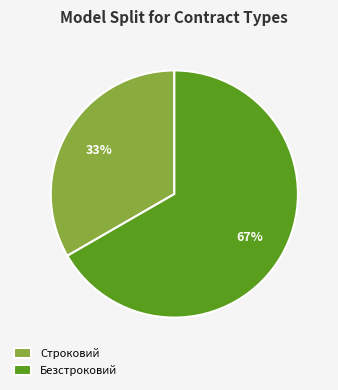

To the nearest percent, what is the combined percentage of Строковий and Безстроковий?

100%